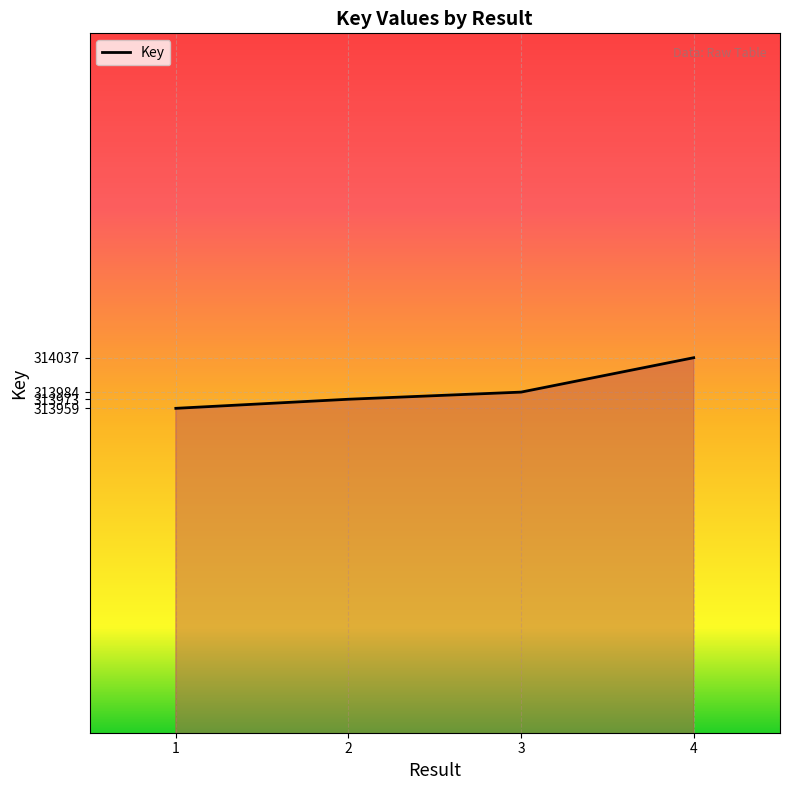

Rank the categories by value from highest to lowest.

4, 3, 2, 1